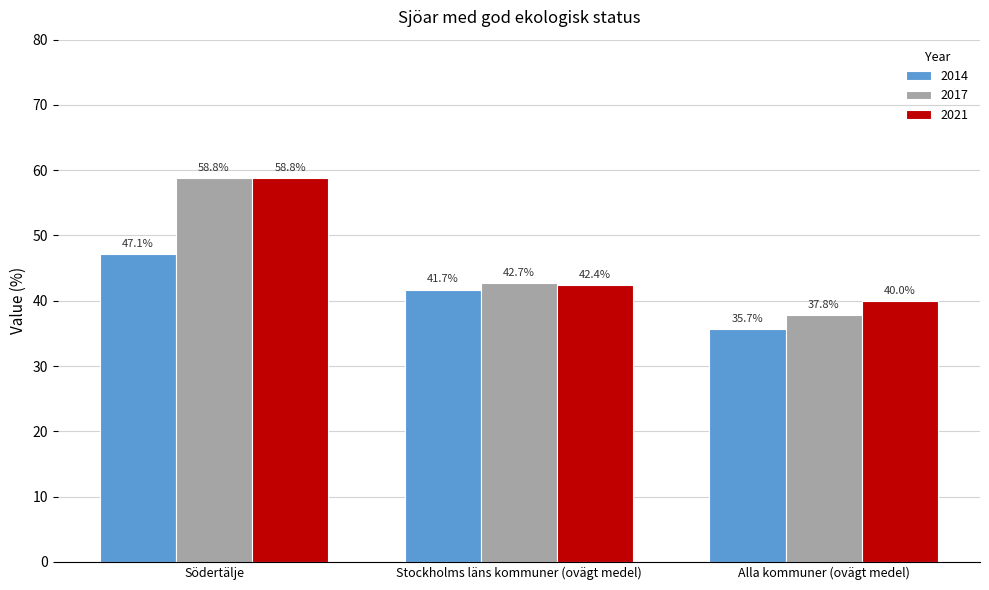

Is it true that 2021 equals 42.4 at Stockholms läns kommuner (ovägt medel)?

True